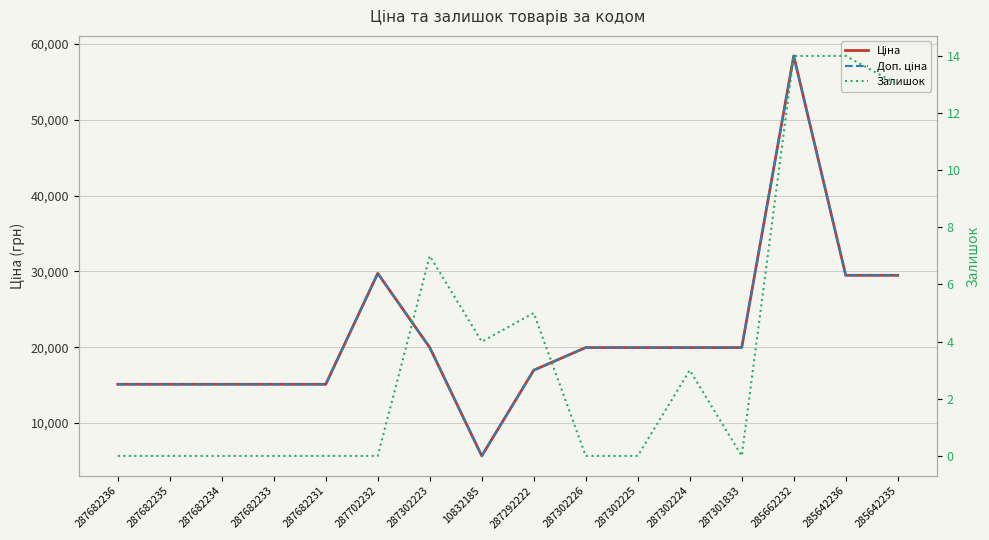

What is the value of the Ціна point at the 8th from the left?

5673.8